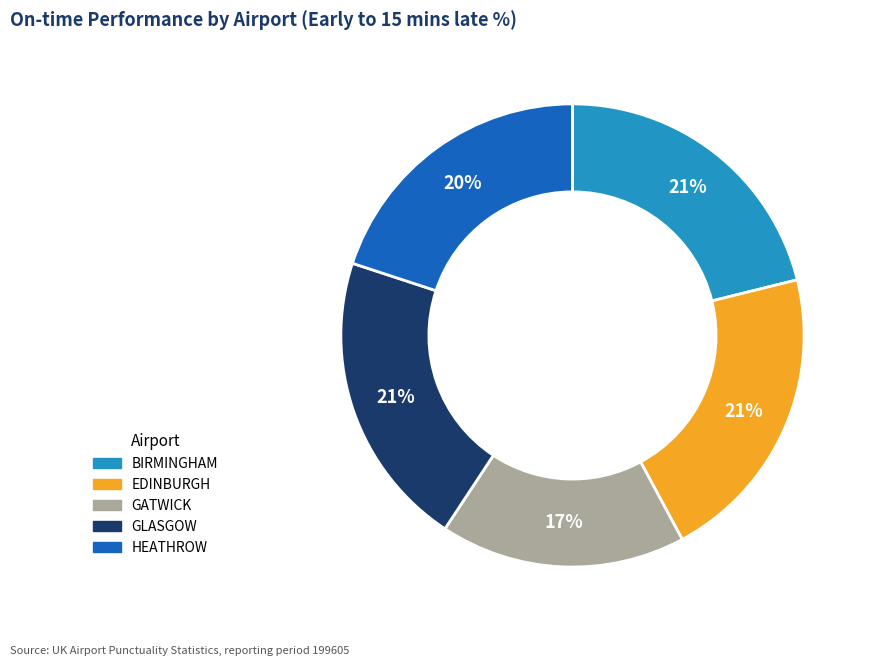

Is it true that GATWICK is 17% of the pie?

True